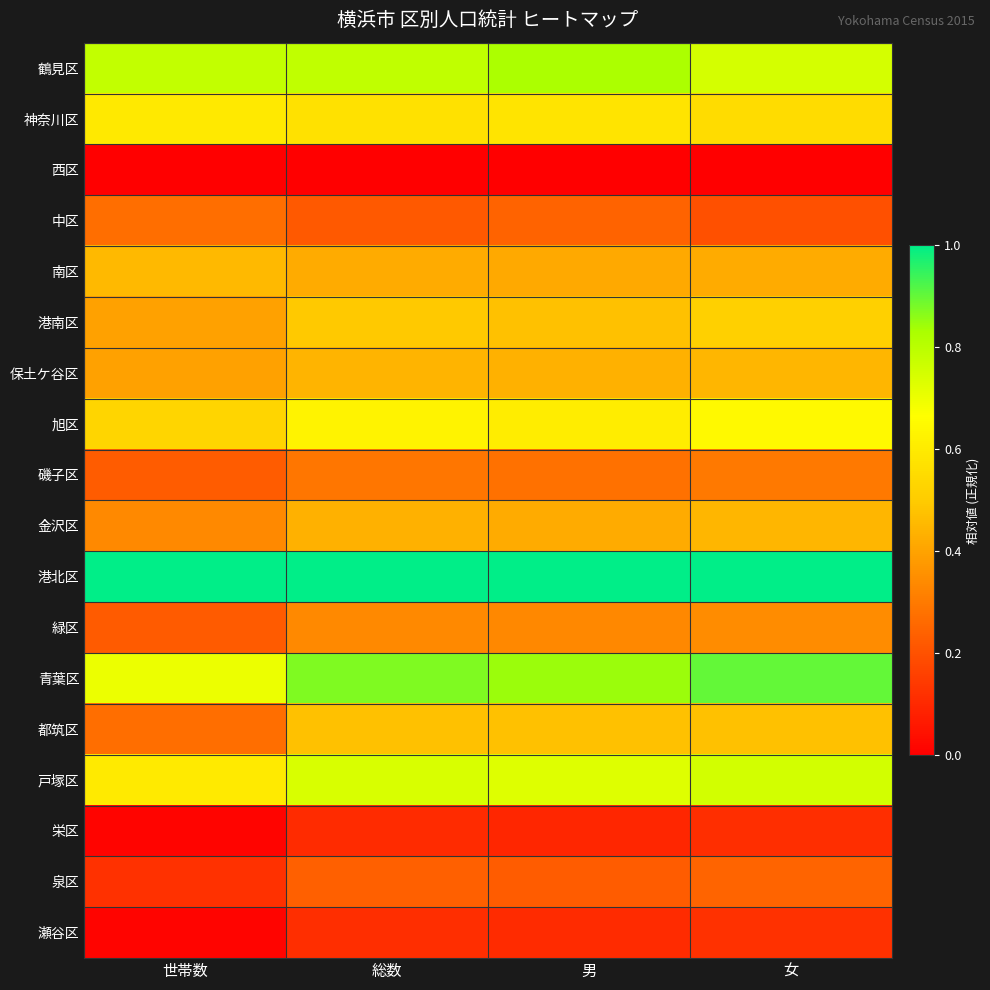

Reading right to left, transcribe all the data shown in this chart.

鶴見区: 女=0.7	男=0.8	総数=0.8	世帯数=0.8
神奈川区: 女=0.6	男=0.6	総数=0.6	世帯数=0.6
西区: 女=0.0	男=0.0	総数=0.0	世帯数=0.0
中区: 女=0.2	男=0.2	総数=0.2	世帯数=0.3
南区: 女=0.4	男=0.4	総数=0.4	世帯数=0.5
港南区: 女=0.5	男=0.5	総数=0.5	世帯数=0.4
保土ケ谷区: 女=0.4	男=0.4	総数=0.4	世帯数=0.4
旭区: 女=0.6	男=0.6	総数=0.6	世帯数=0.5
磯子区: 女=0.3	男=0.3	総数=0.3	世帯数=0.2
金沢区: 女=0.4	男=0.4	総数=0.4	世帯数=0.3
港北区: 女=1.0	男=1.0	総数=1.0	世帯数=1.0
緑区: 女=0.3	男=0.3	総数=0.3	世帯数=0.2
青葉区: 女=0.9	男=0.8	総数=0.9	世帯数=0.7
都筑区: 女=0.5	男=0.5	総数=0.5	世帯数=0.3
戸塚区: 女=0.8	男=0.7	総数=0.7	世帯数=0.6
栄区: 女=0.1	男=0.1	総数=0.1	世帯数=0.0
泉区: 女=0.2	男=0.2	総数=0.2	世帯数=0.1
瀬谷区: 女=0.1	男=0.1	総数=0.1	世帯数=0.0